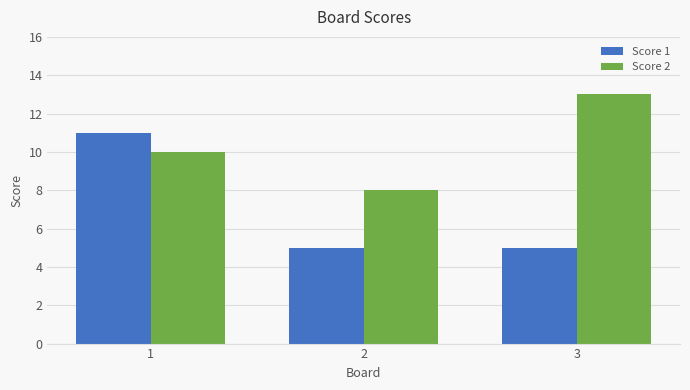

At how many categories does at least one series exceed 7?

3